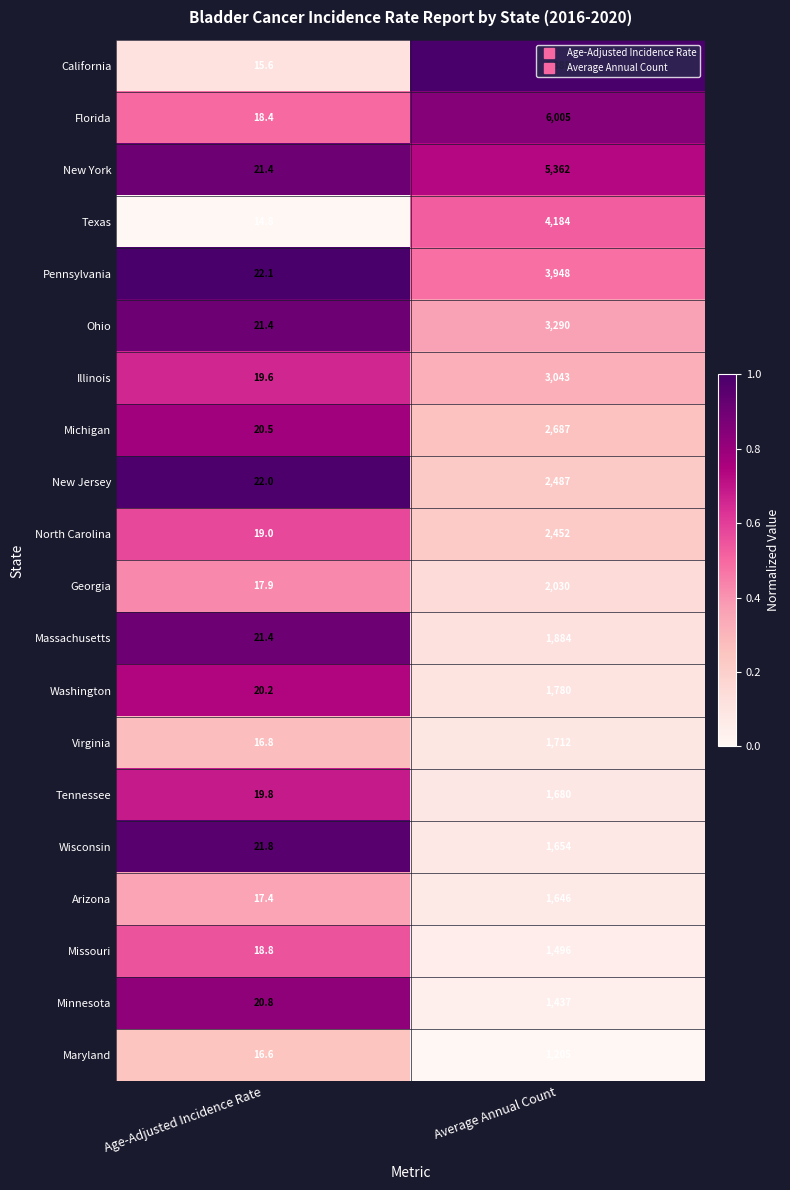

True or false: Tennessee has a value of 28.7 at Age-Adjusted Incidence Rate.

False